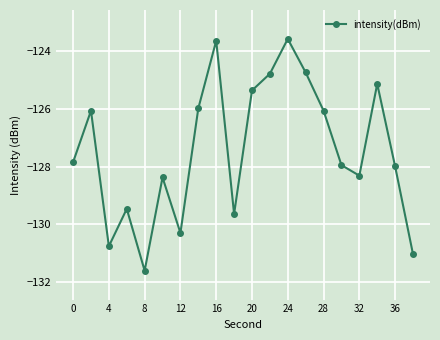

True or false: the data has more than 0 interior local peaks.

True